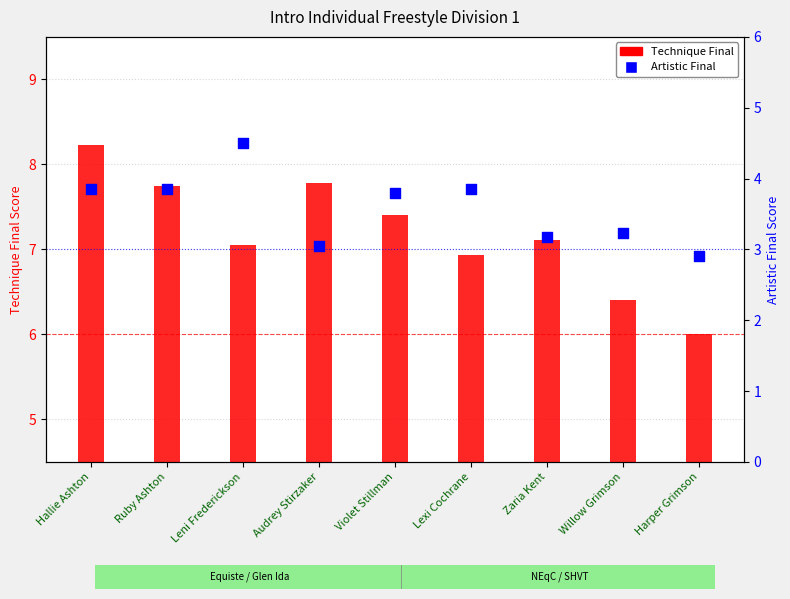

What are all the series names shown in the legend?

Technique Final, Artistic Final